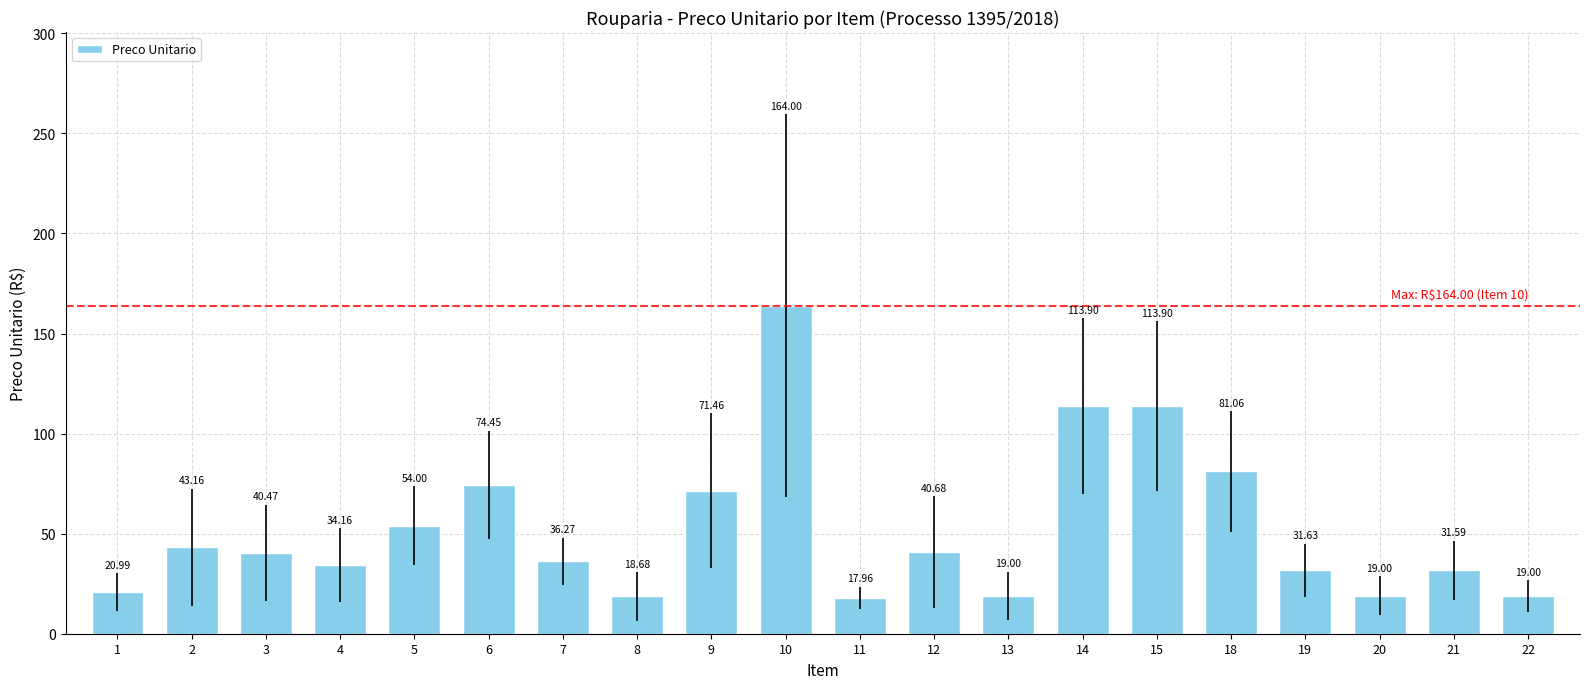

Does the chart contain stacked bars?

No